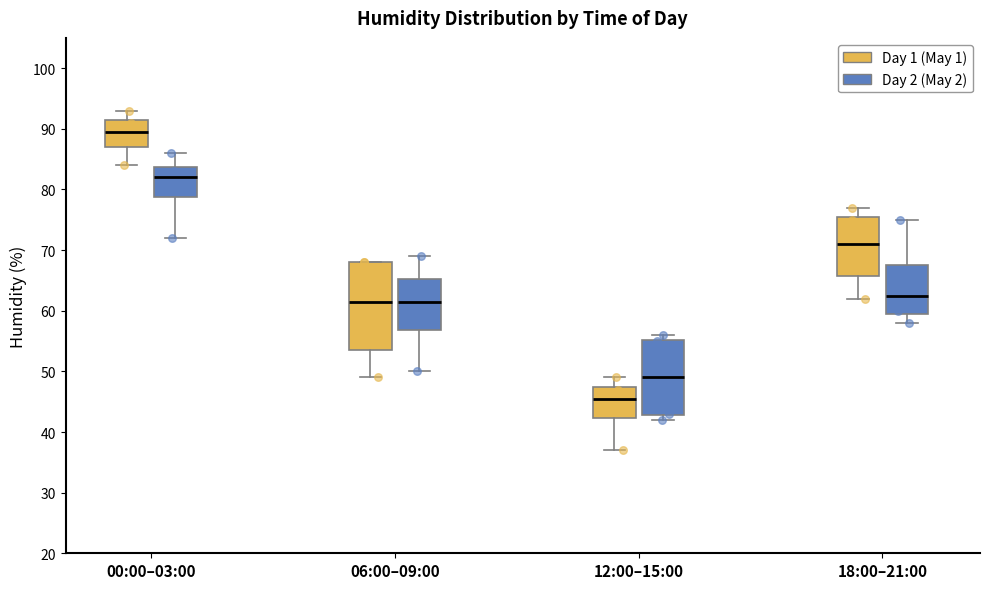

Reading left to right, transcribe this box plot: for each box, give where its median line is, the range the box spans, and where its two whiskers end, as read against the y-axis. The values are not printed on the chart, so give them approximately, as read against the axis.

00:00–03:00 (Day 1 (May 1)): median 90, box 87 to 92, whiskers 84 to 93
00:00–03:00 (Day 2 (May 2)): median 82, box 79 to 84, whiskers 72 to 86
06:00–09:00 (Day 1 (May 1)): median 62, box 54 to 68, whiskers 49 to 68
06:00–09:00 (Day 2 (May 2)): median 62, box 57 to 65, whiskers 50 to 69
12:00–15:00 (Day 1 (May 1)): median 46, box 42 to 48, whiskers 37 to 49
12:00–15:00 (Day 2 (May 2)): median 49, box 43 to 55, whiskers 42 to 56
18:00–21:00 (Day 1 (May 1)): median 71, box 66 to 76, whiskers 62 to 77
18:00–21:00 (Day 2 (May 2)): median 63, box 60 to 68, whiskers 58 to 75